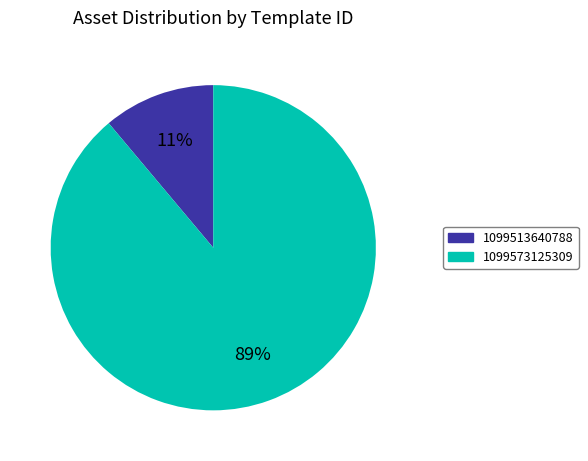

How many segments does this pie chart have?

2